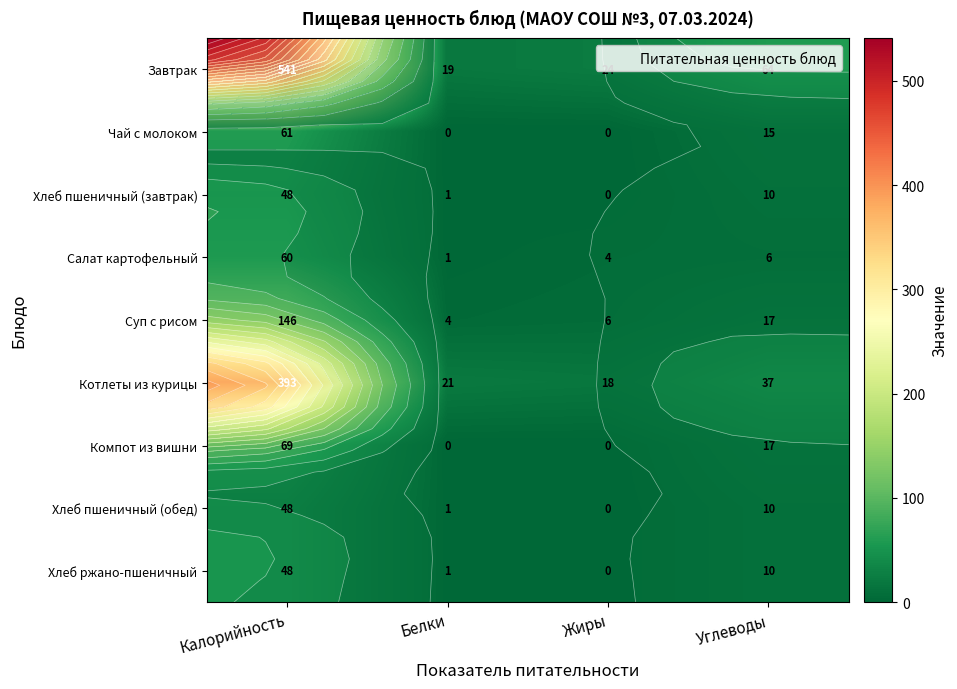

At which category is the sum across all series the highest?

Калорийность